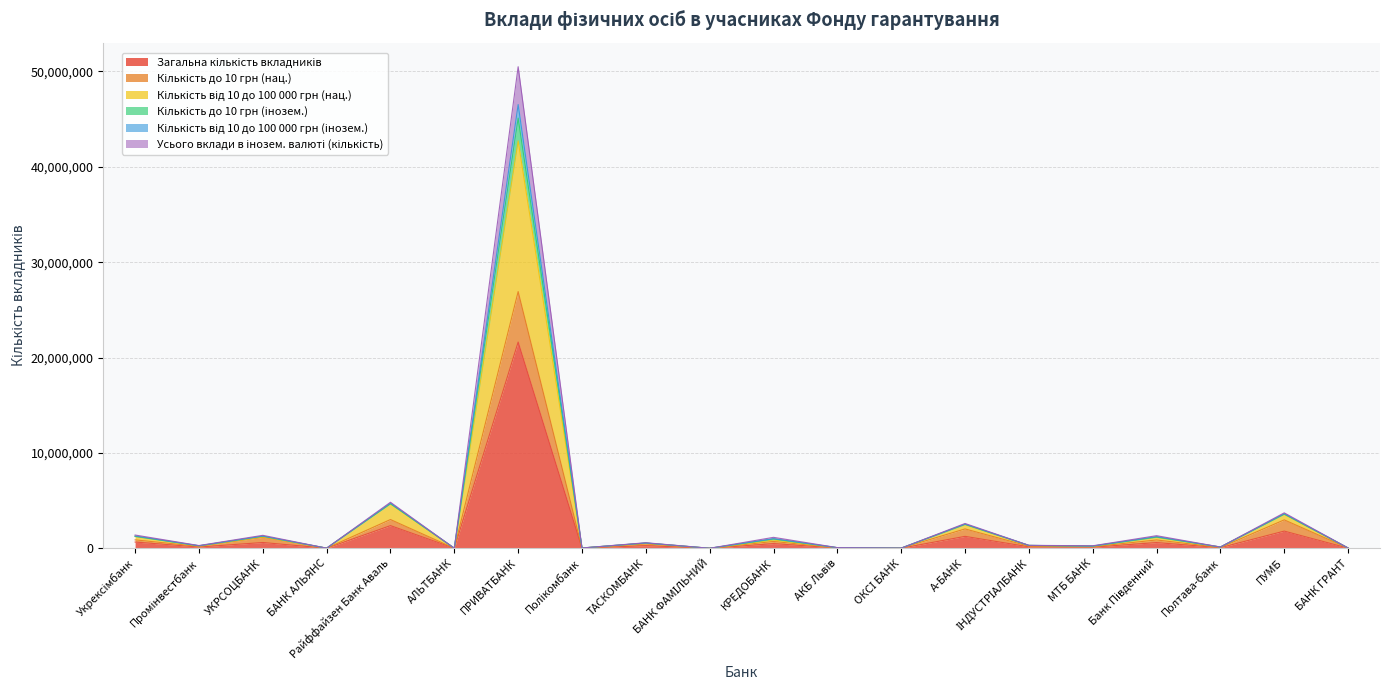

What is the value of the Кількість до 10 грн (інозем.) point at the 16th from the left?

236974